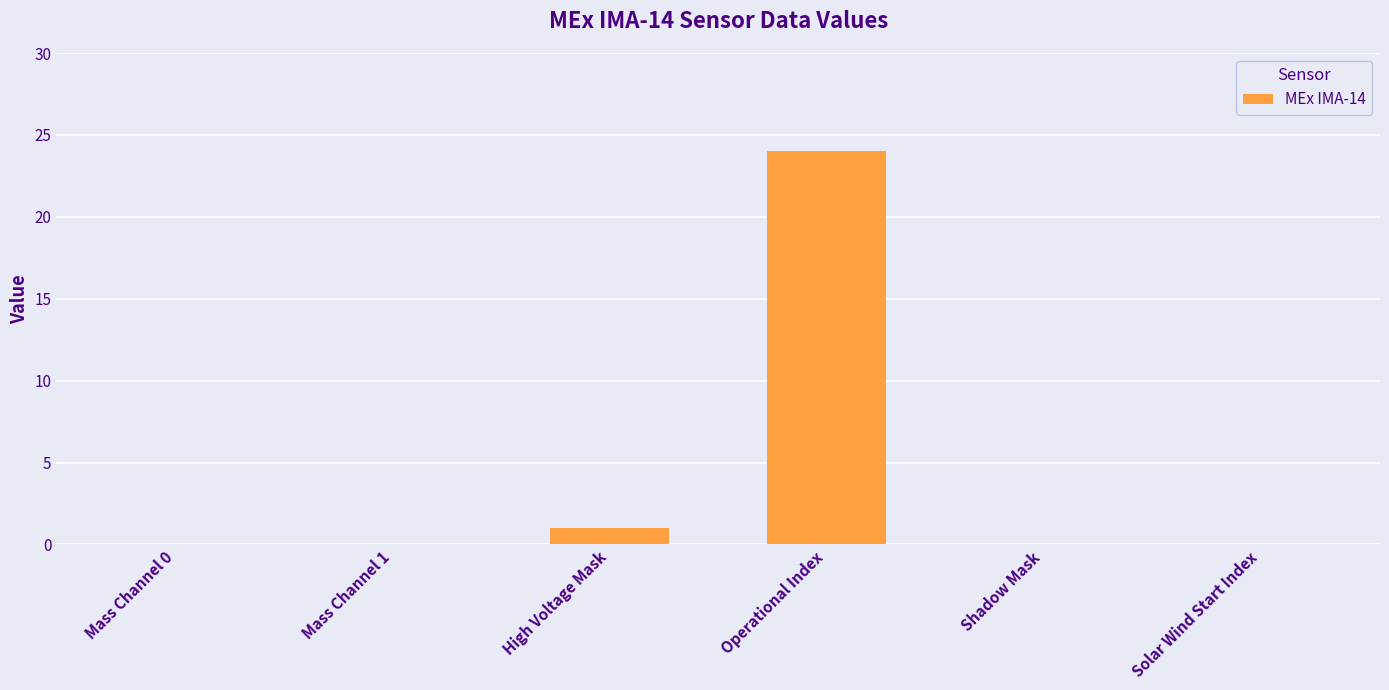

Where is the data nearest to the value 12?

High Voltage Mask